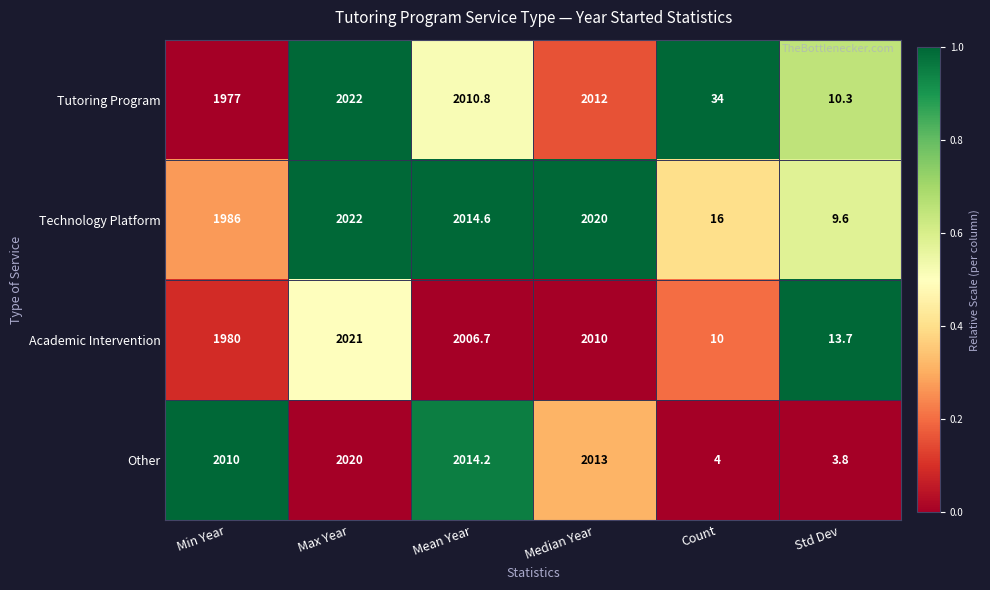

Reading right to left, extract all data points from this chart.

Tutoring Program: 10.3	34.0	2012.0	2010.8	2022.0	1977.0
Technology Platform: 9.6	16.0	2020.0	2014.6	2022.0	1986.0
Academic Intervention: 13.7	10.0	2010.0	2006.7	2021.0	1980.0
Other: 3.8	4.0	2013.0	2014.2	2020.0	2010.0